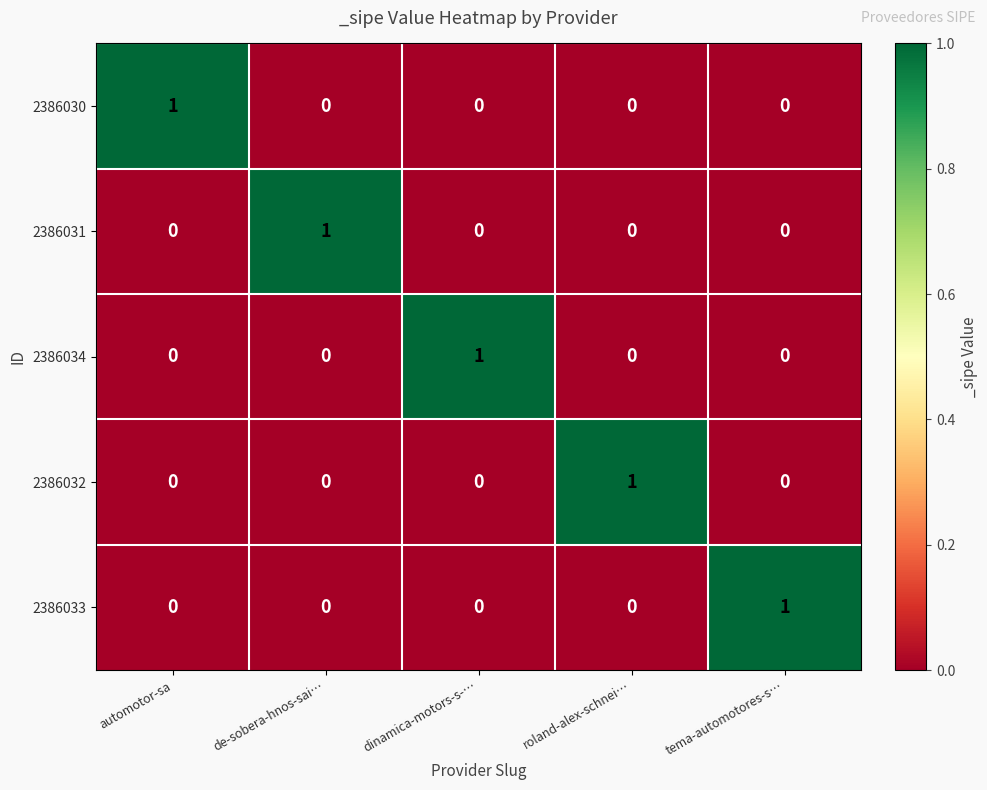

At how many categories does at least one series exceed 0?

5